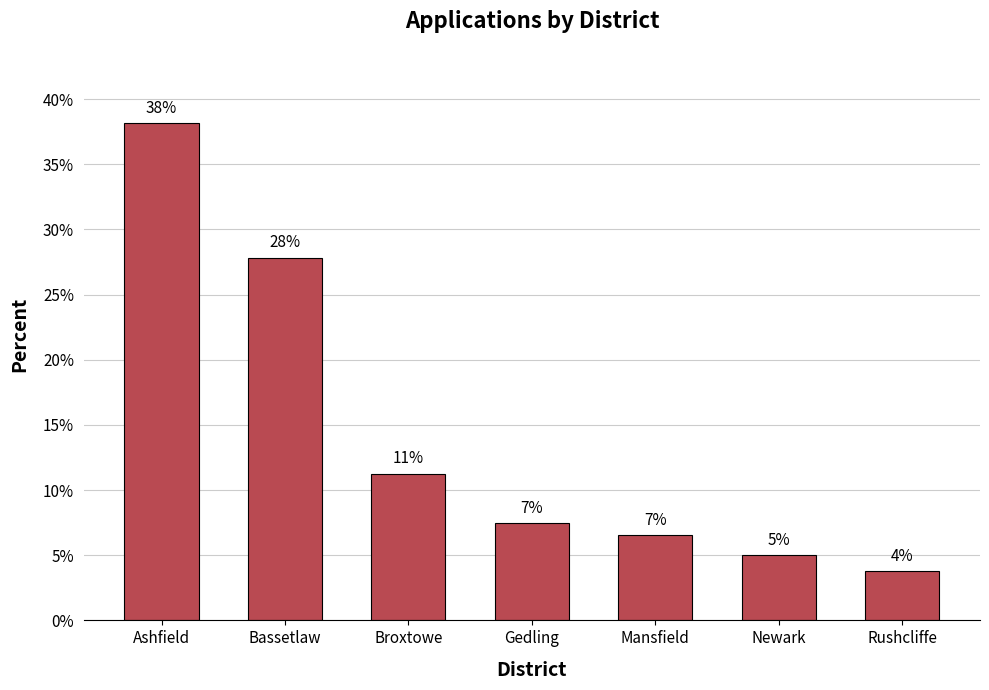

What is the ratio of the value at Mansfield to the value at Broxtowe?

0.6